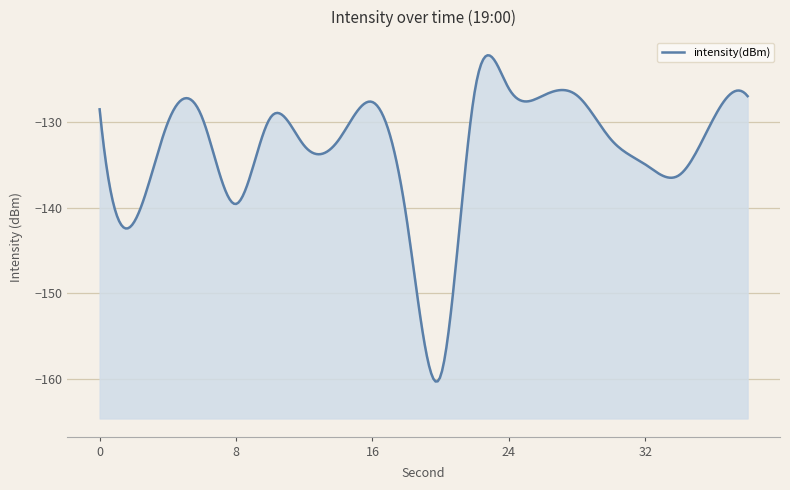

How many interior local valleys (lower than both neighbors) does the data have?

6